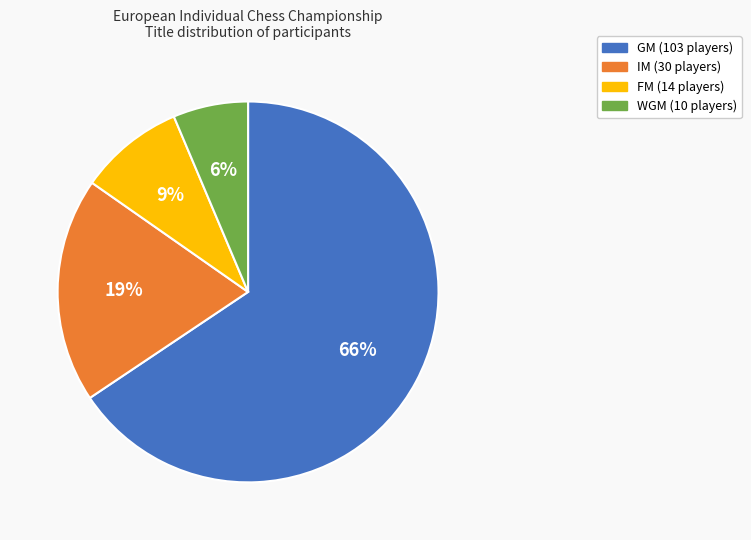

To the nearest percent, what is the difference between the WGM and FM slice percentages?

3%